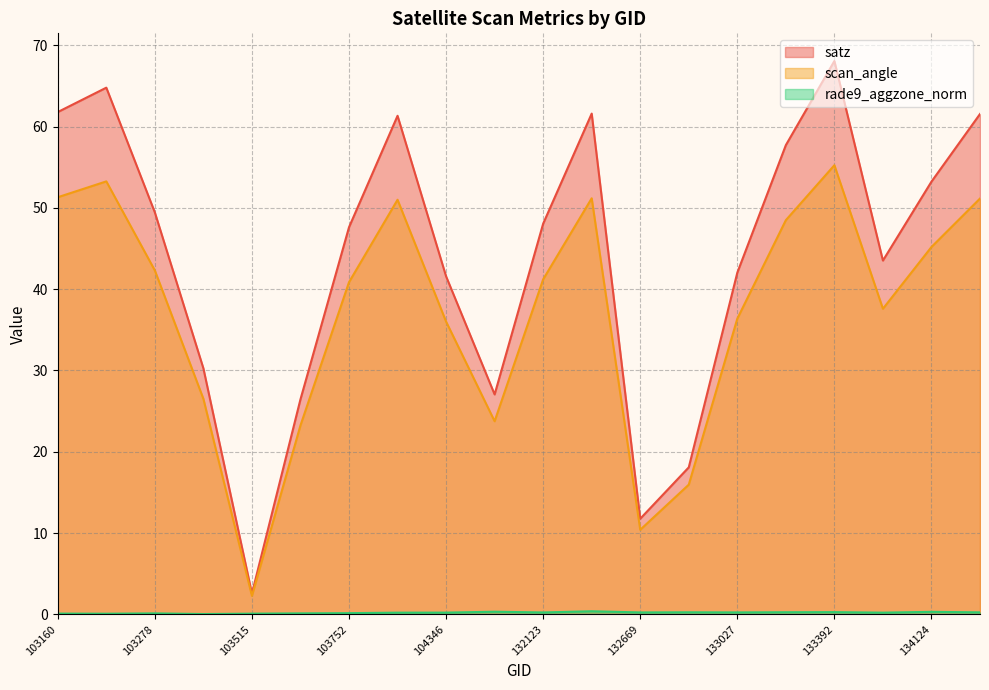

What is the value of the rade9_aggzone_norm point at the 9th from the left?

0.2